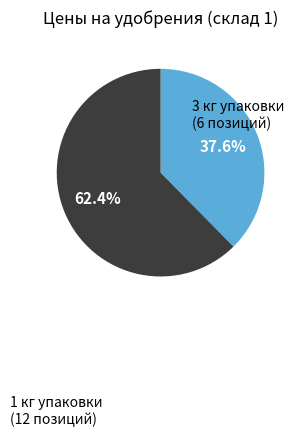

Does any single category account for the majority?

Yes